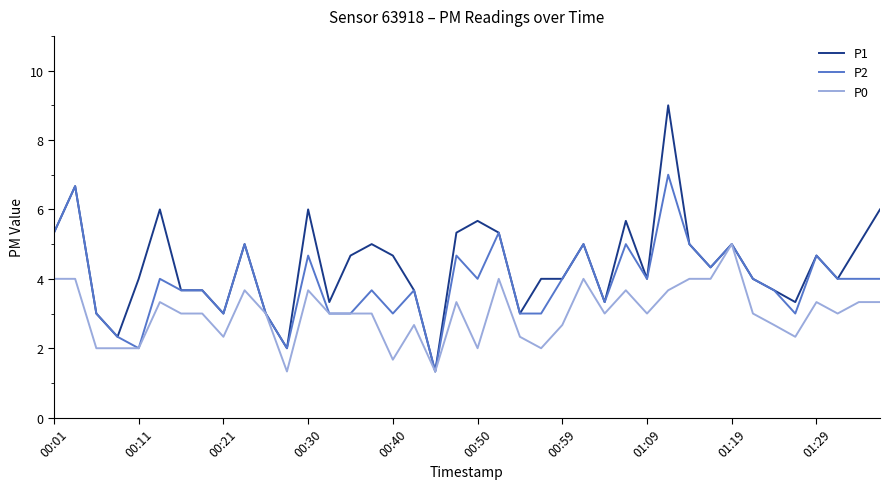

What is the highest value of the P0 series?

5.0